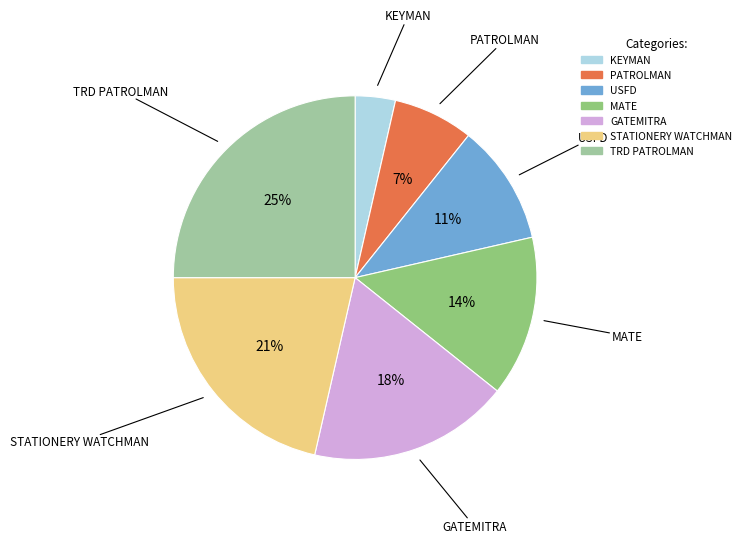

How many segments does this pie chart have?

7